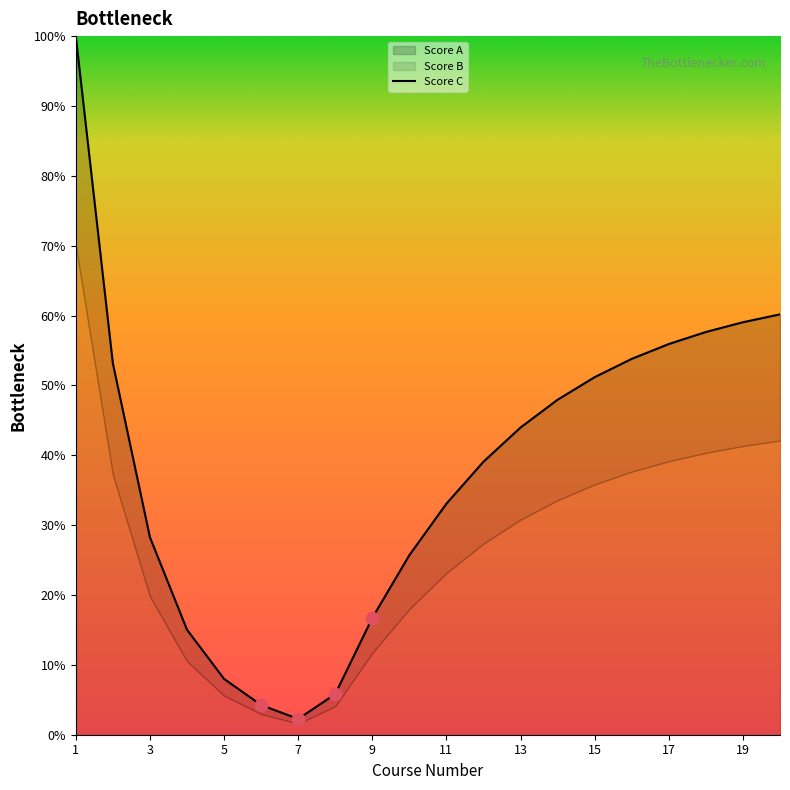

What is the change in value from 17 to 11?

+22.4